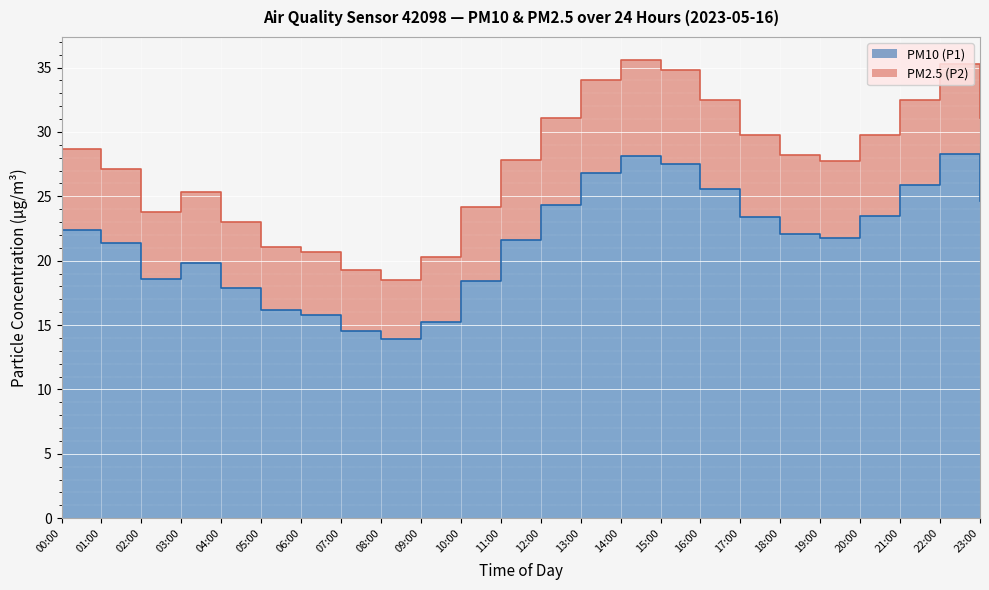

What is the sum of all PM10 (P1) values?

517.5